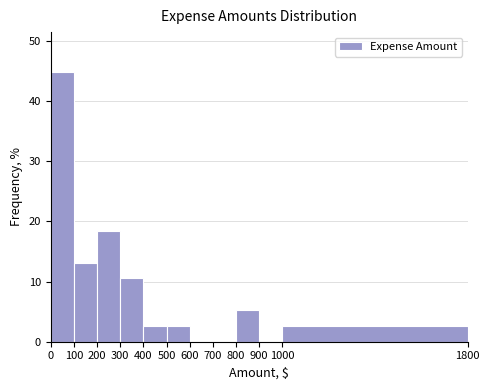

Which range on the x-axis has the tallest bar?

0 to 100